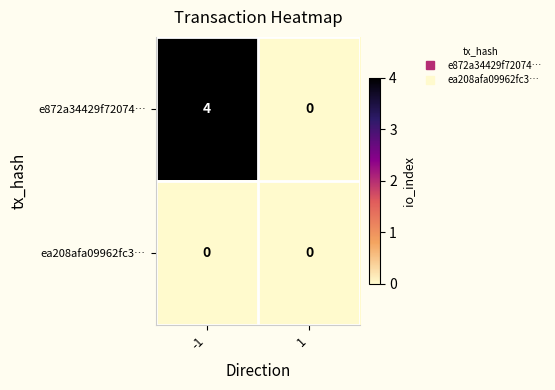

What is the total value across all series at -1?

4